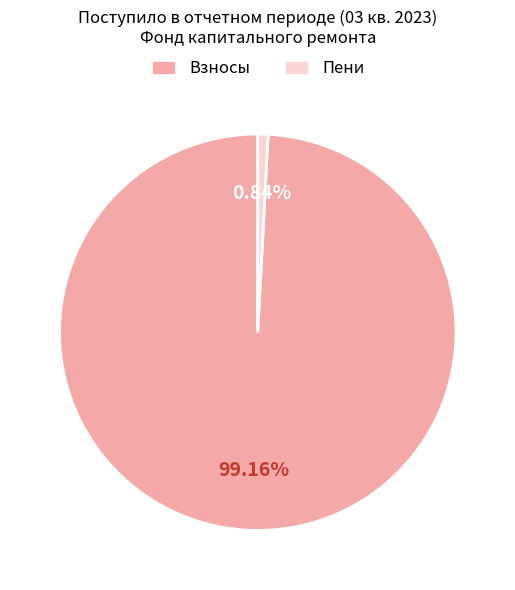

What is the smallest slice in the pie chart?

Пени